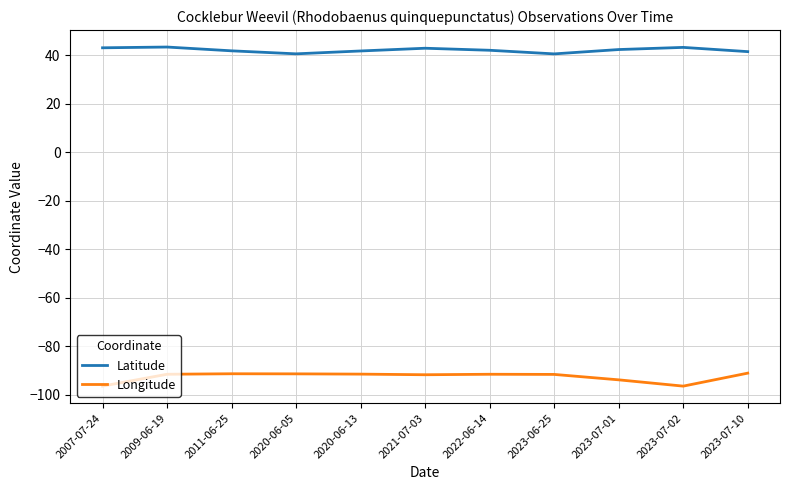

What is the maximum value shown in the chart?

43.4